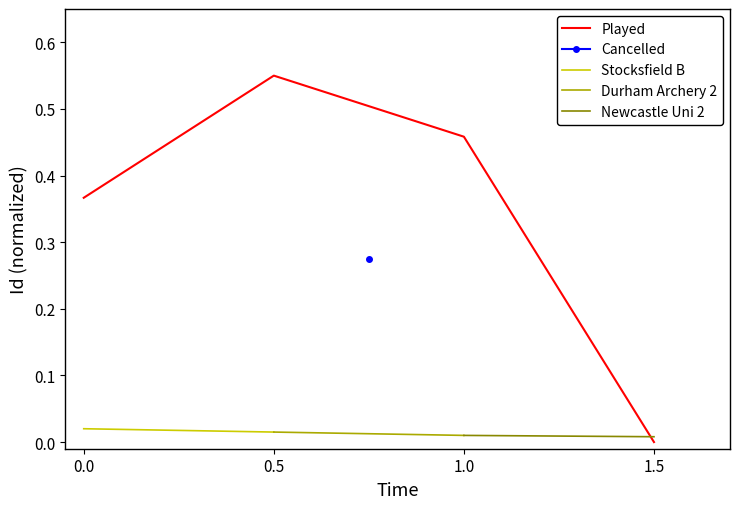

How many interior local peaks does the Played series have?

1